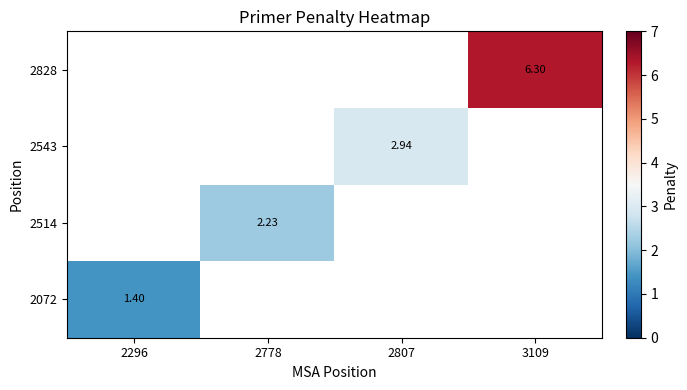

Which category has the lowest value in the 2828 series?

2296